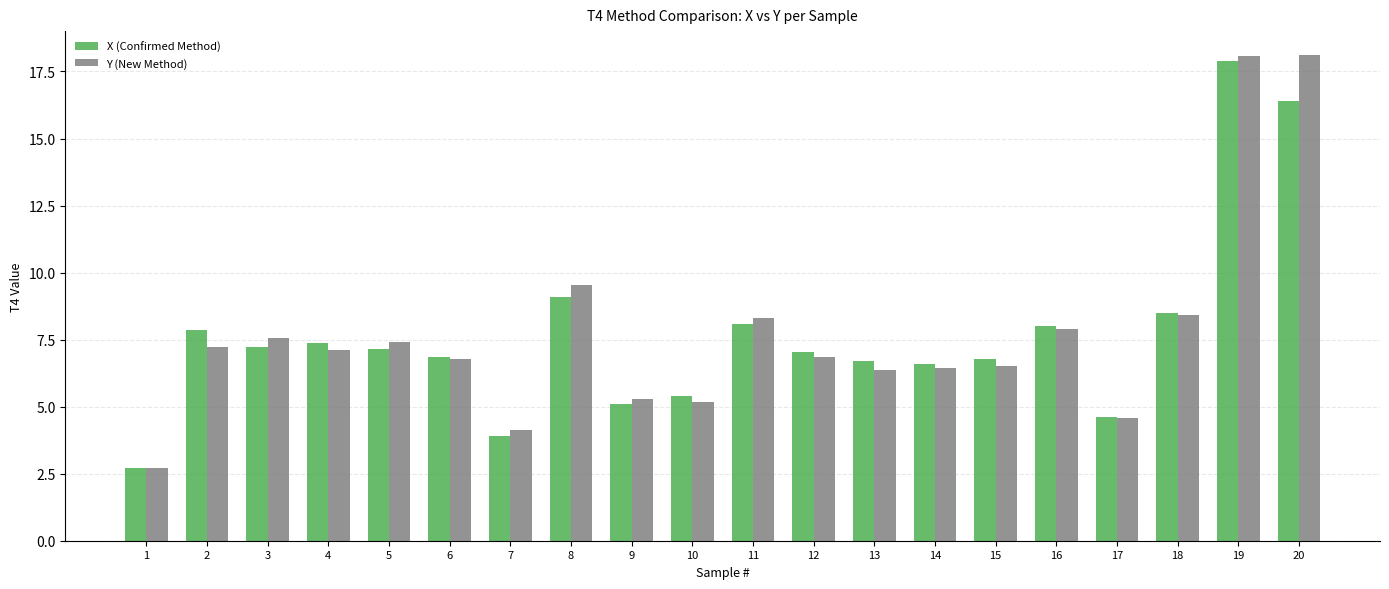

What is the approximate value of X (Confirmed Method) at 5?

7.1